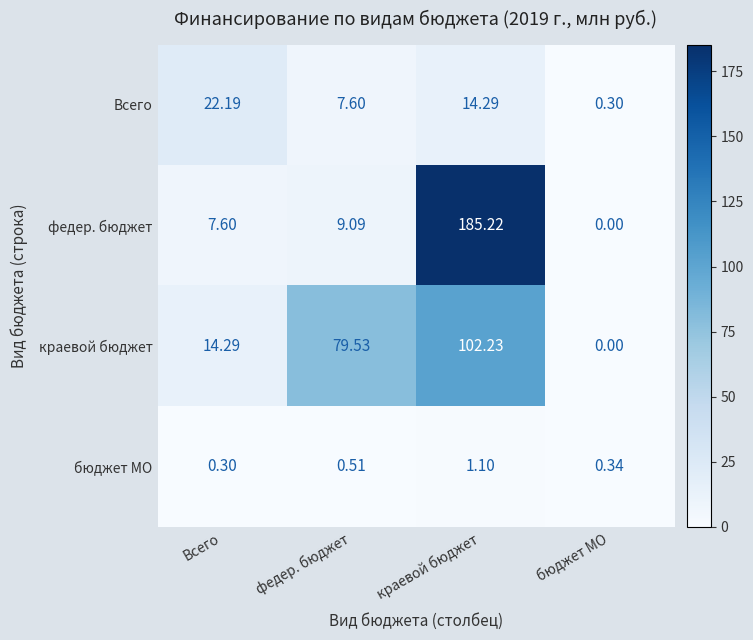

Between федер. бюджет and краевой бюджет, which series saw the biggest shift?

федер. бюджет